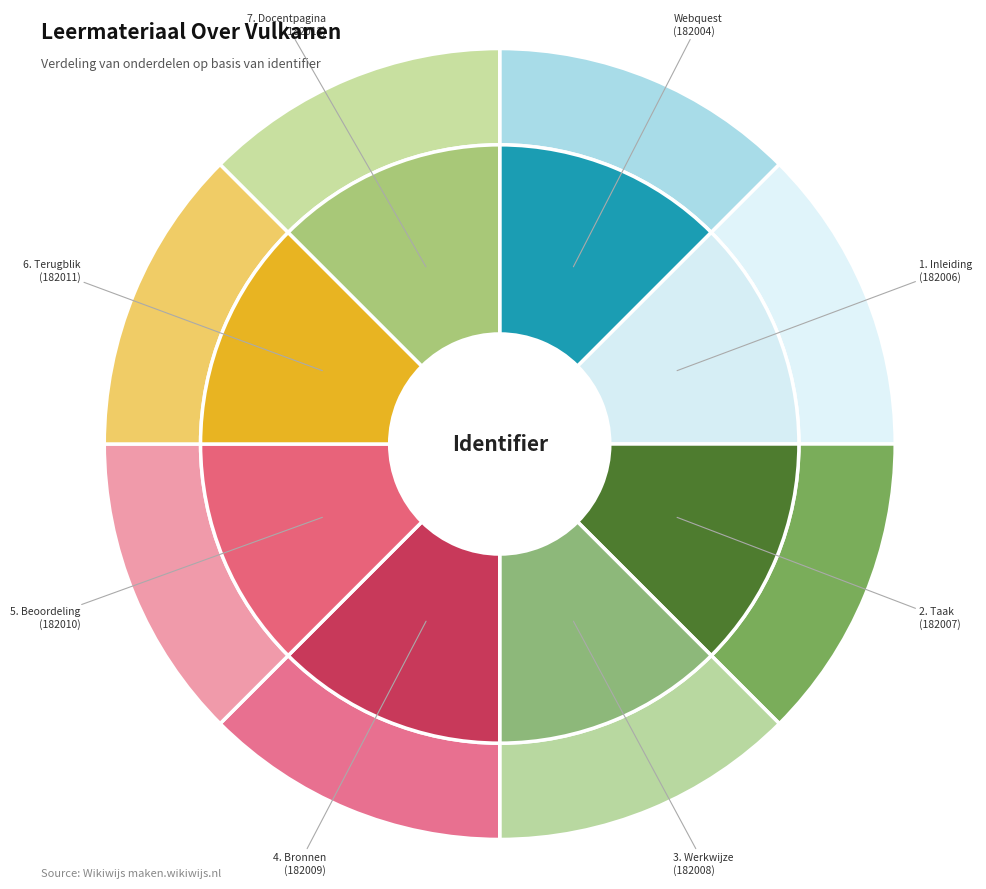

Rank the categories by value from lowest to highest.

Webquest, 1. Inleiding, 2. Taak, 3. Werkwijze, 4. Bronnen, 5. Beoordeling, 6. Terugblik, 7. Docentpagina